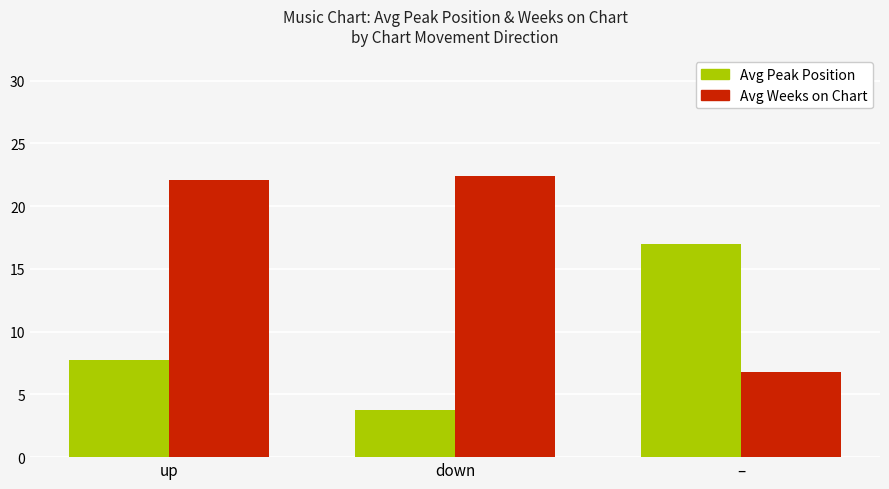

What is the difference between the highest and lowest values at –?

10.2